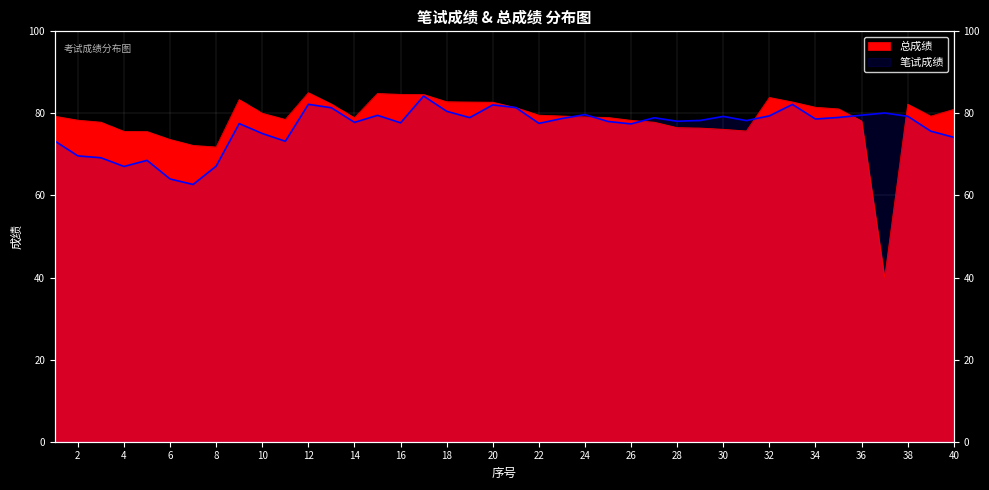

Reading left to right, transcribe all the data shown in this chart.

笔试成绩: 1=73.3	2=69.7	3=69.2	4=67.1	5=68.6	6=64.0	7=62.7	8=67.2	9=77.5	10=75.1	11=73.2	12=82.2	13=81.4	14=77.8	15=79.5	16=77.7	17=84.2	18=80.5	19=79.0	20=82.1	21=81.4	22=77.6	23=78.8	24=79.7	25=78.0	26=77.4	27=78.9	28=78.1	29=78.3	30=79.3	31=78.3	32=79.4	33=82.2	34=78.6	35=79.0	36=79.6	37=80.1	38=79.3	39=75.7	40=74.2
总成绩: 1=79.3	2=78.4	3=77.9	4=75.6	5=75.6	6=73.7	7=72.2	8=71.8	9=83.4	10=80.1	11=78.5	12=85.0	13=82.3	14=79.0	15=84.9	16=84.7	17=84.6	18=82.9	19=82.8	20=82.7	21=81.4	22=79.6	23=79.4	24=79.2	25=79.0	26=78.3	27=77.9	28=76.5	29=76.4	30=76.1	31=75.7	32=83.9	33=82.8	34=81.5	35=81.1	36=78.2	37=40.0	38=82.3	39=79.3	40=81.0